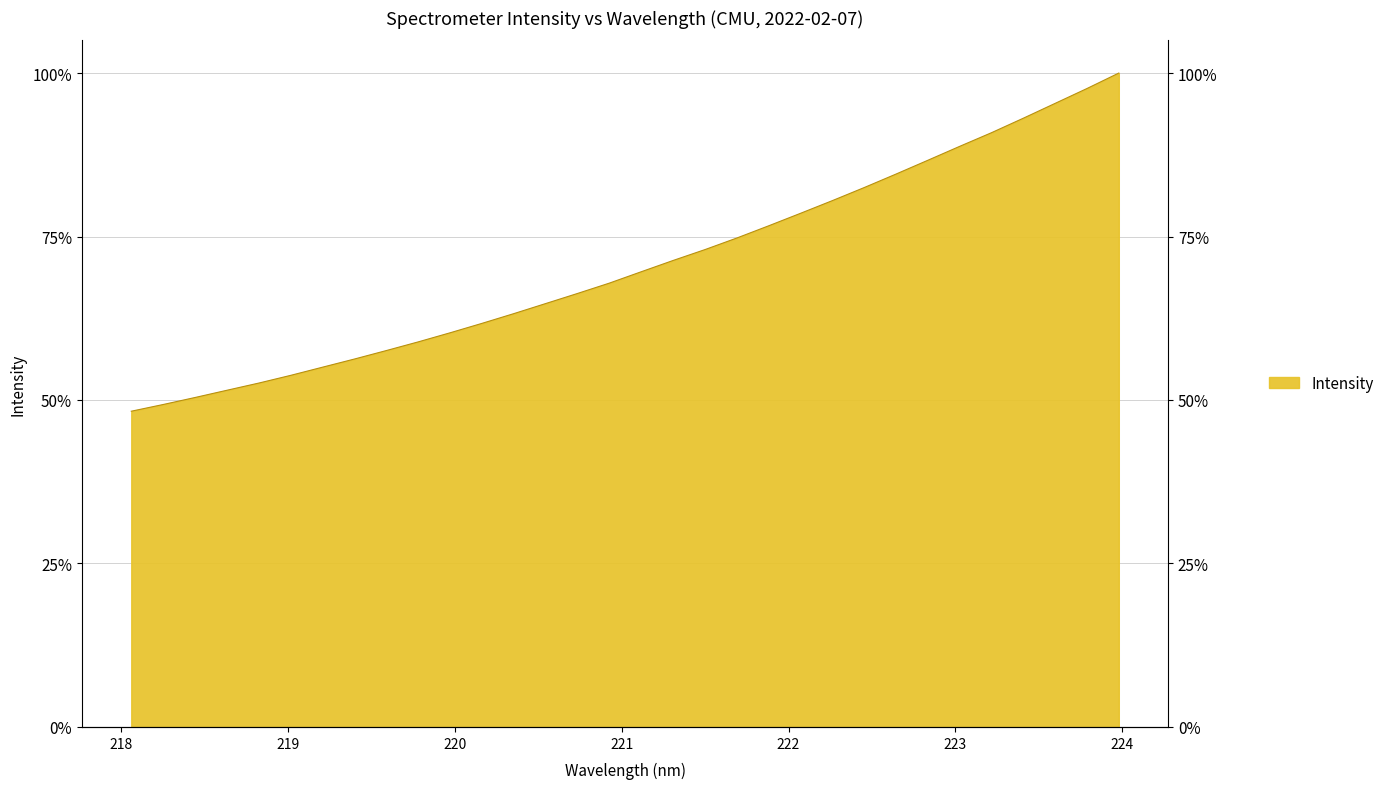

Between 219.2067 and 220.3533, which is larger?

220.3533